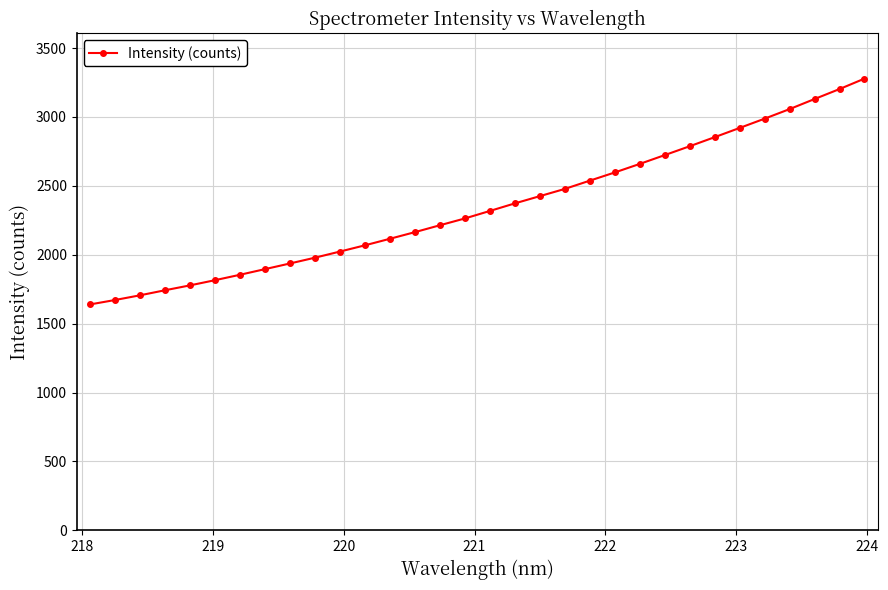

What is the minimum value shown in the chart?

1639.0